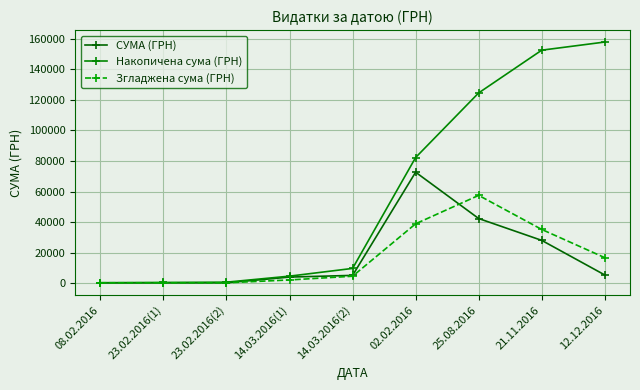

The СУМА (ГРН) series shows 3951.8 at 14.03.2016(1). True or false?

True